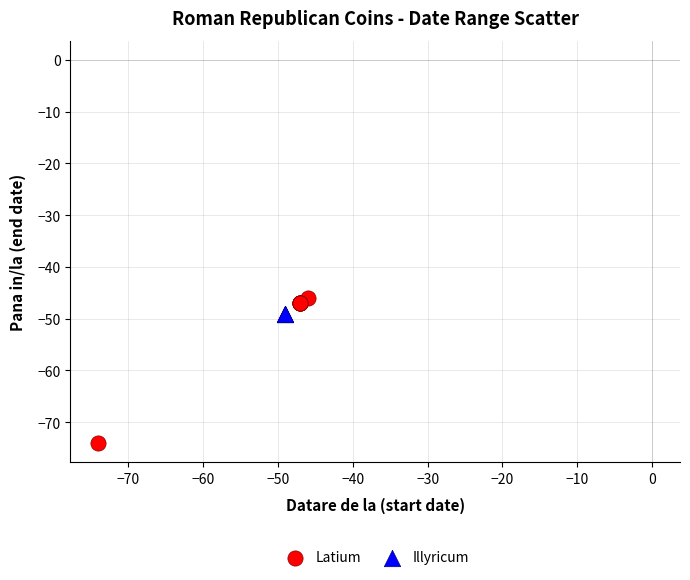

What are all the series names shown in the legend?

Latium, Illyricum